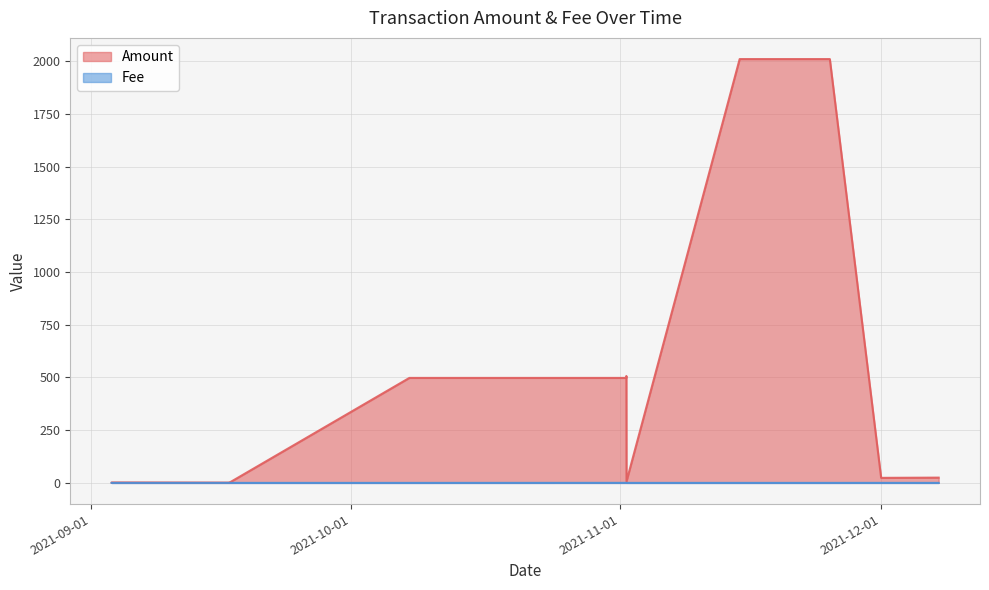

Reading right to left, extract all data points from this chart.

Amount: 2021-12-07 15:36:00=25.0	2021-12-01 00:39:00=23.9	2021-11-25 02:48:00=2010.4	2021-11-14 17:36:00=2010.4	2021-11-01 16:51:00=7.2	2021-11-01 16:30:00=500.0	2021-11-01 16:24:00=507.2	2021-11-01 15:54:00=498.0	2021-10-07 16:36:00=498.0	2021-09-16 22:27:00=0.4	2021-09-16 21:42:00=1.5	2021-09-03 10:03:00=2.3	2021-09-03 09:42:00=1.2
Fee: 2021-12-07 15:36:00=0.0	2021-12-01 00:39:00=0.1	2021-11-25 02:48:00=0.0	2021-11-14 17:36:00=0.0	2021-11-01 16:51:00=0.0	2021-11-01 16:30:00=0.0	2021-11-01 16:24:00=0.0	2021-11-01 15:54:00=0.2	2021-10-07 16:36:00=0.0	2021-09-16 22:27:00=0.0	2021-09-16 21:42:00=0.0	2021-09-03 10:03:00=0.0	2021-09-03 09:42:00=0.0